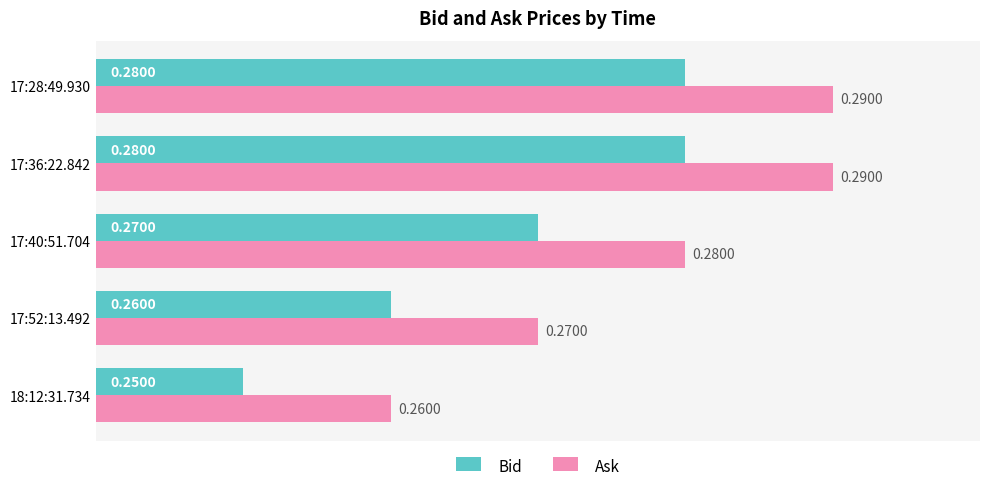

List the series in order of their peak value, highest first.

Ask, Bid